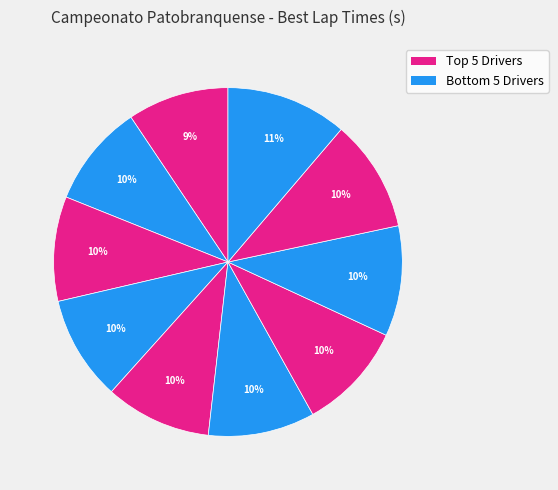

Is there a majority slice in this chart?

No